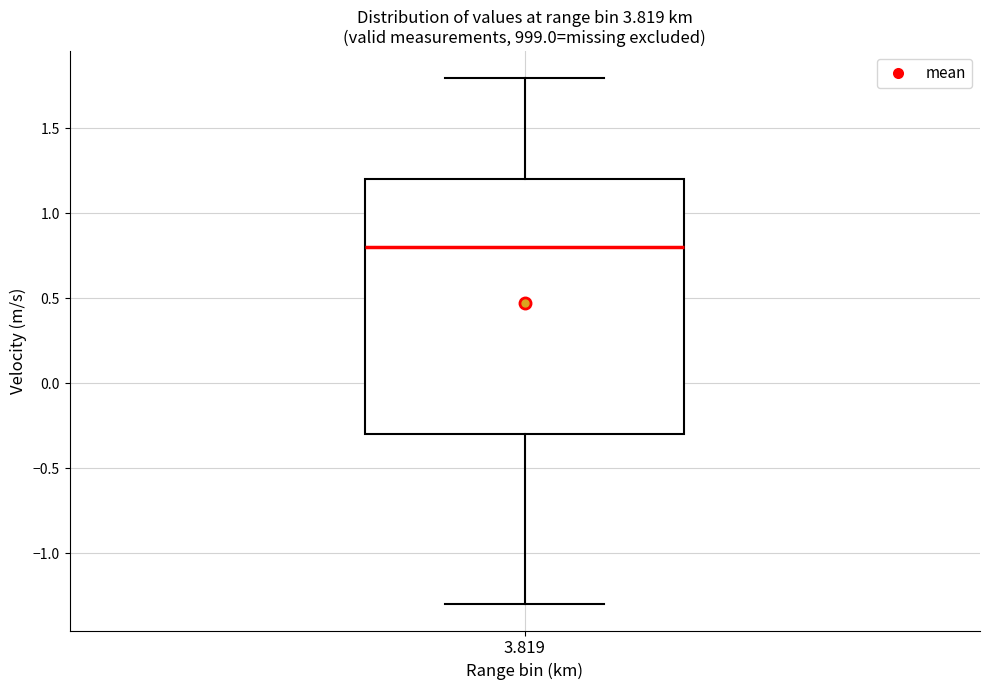

Read this box plot against the y-axis: the position of the median line, the range covered by the box, and the ends of both whiskers. The values are not printed on the chart, so give them approximately, as read against the axis.

median 0.8, box -0.3 to 1.2, whiskers -1.3 to 1.8